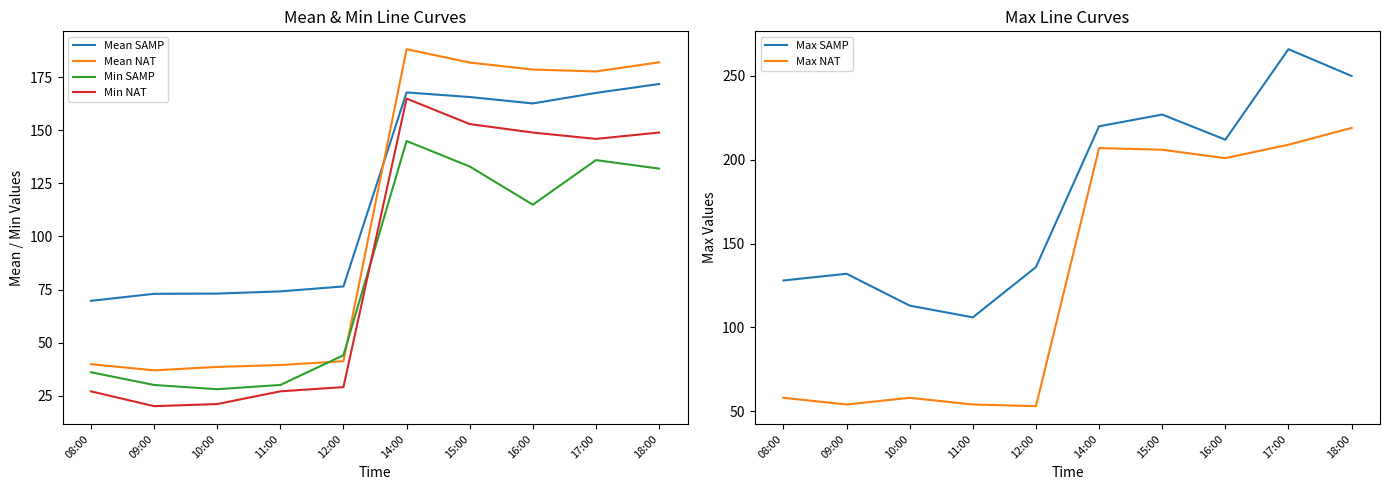

Where does the Mean NAT series first go above 177?

14:00